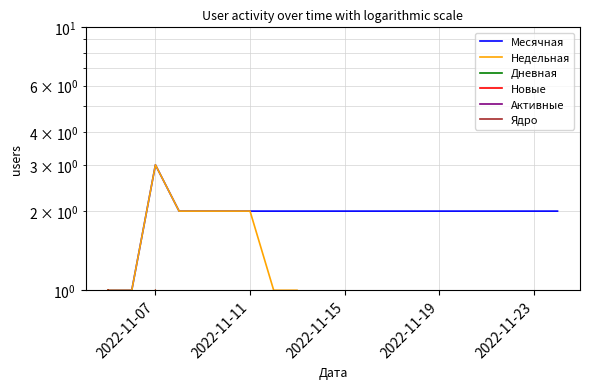

What position from the left is 2022-11-11?

7